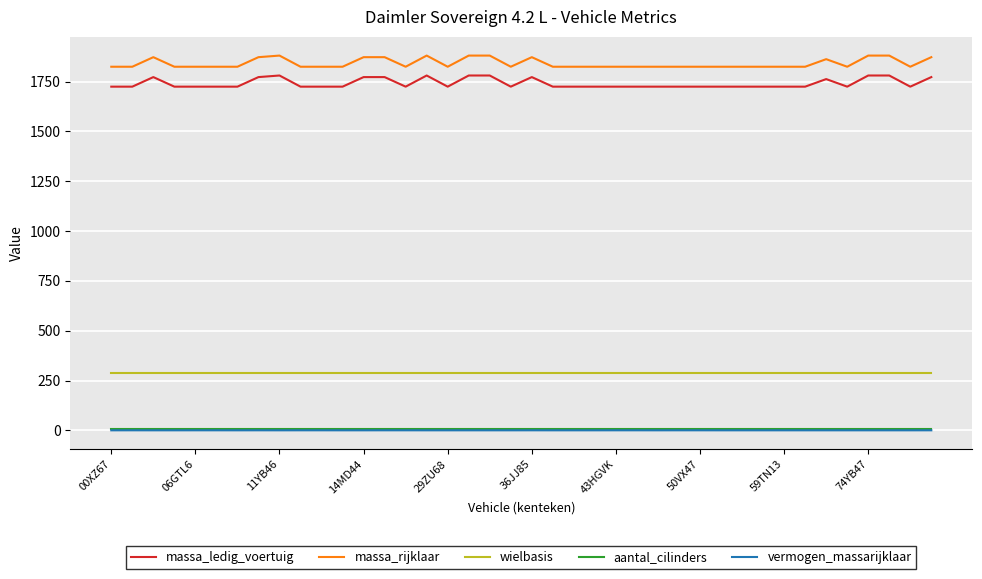

How many massa_rijklaar values are between 1825 and 1873?

34